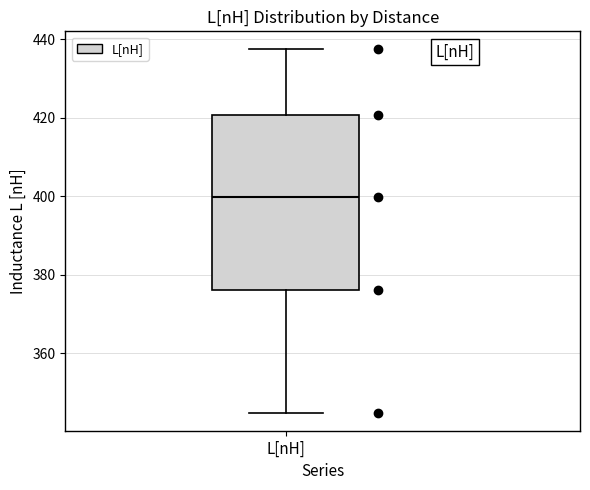

Where does the lower whisker of the box for L[nH] end on the y-axis? The values are not printed on the chart, so give them approximately, as read against the axis.

344